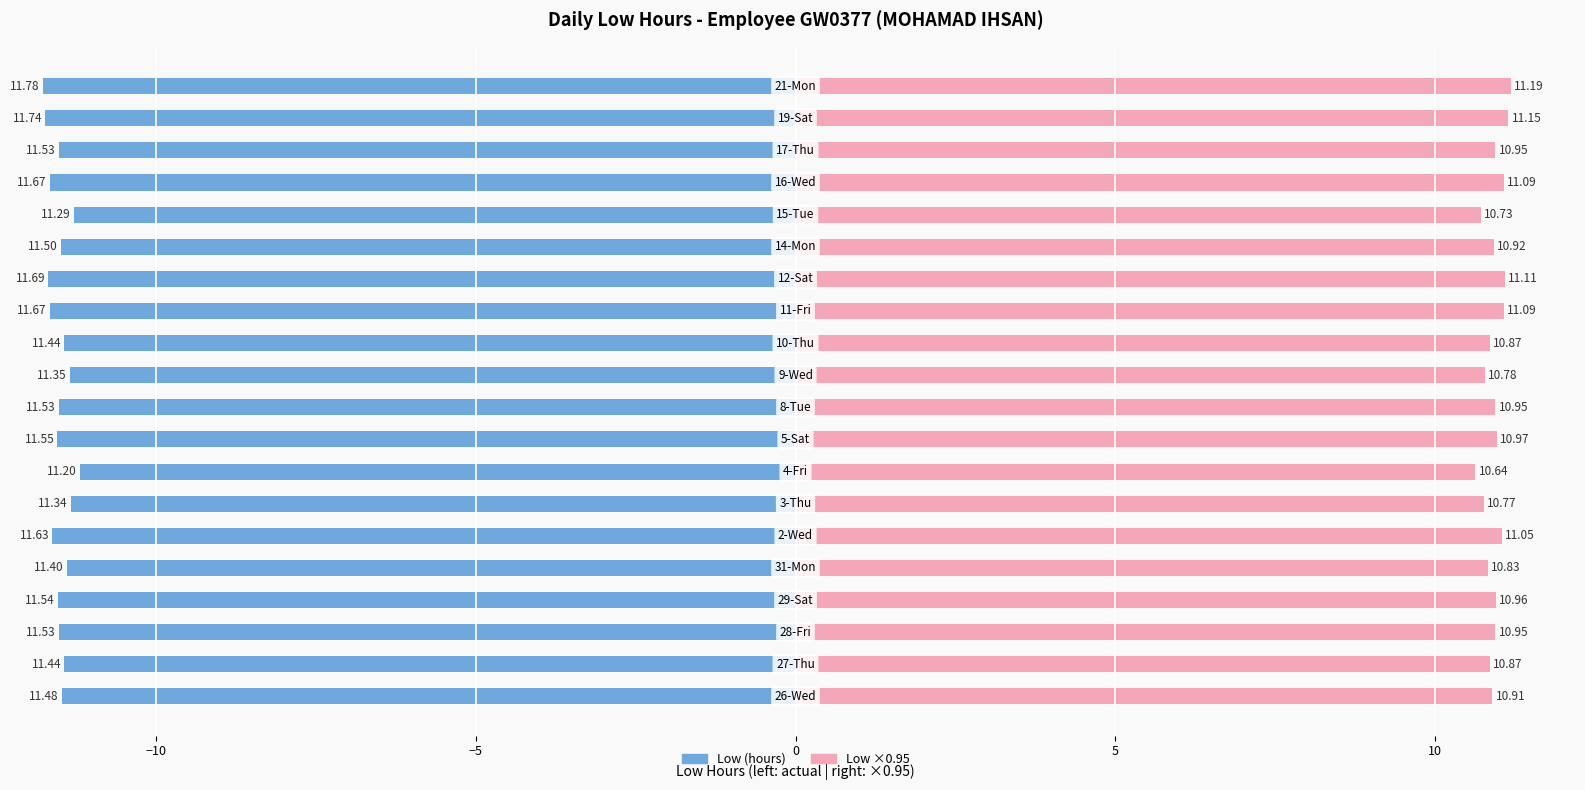

What is the value of the 20th bar from the left?

11.8